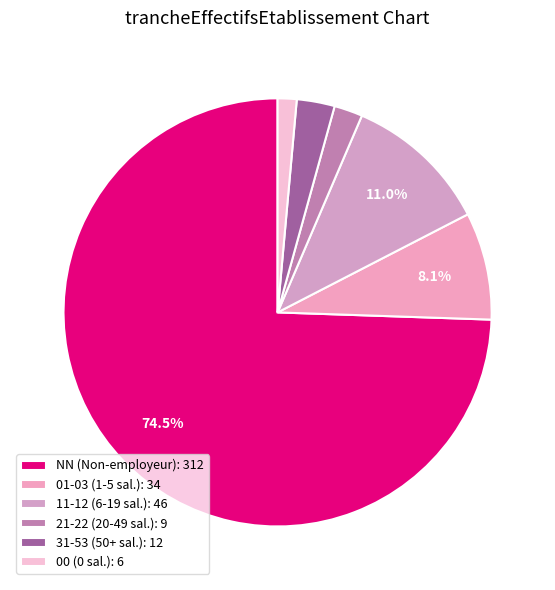

How many slices are in this pie chart?

6